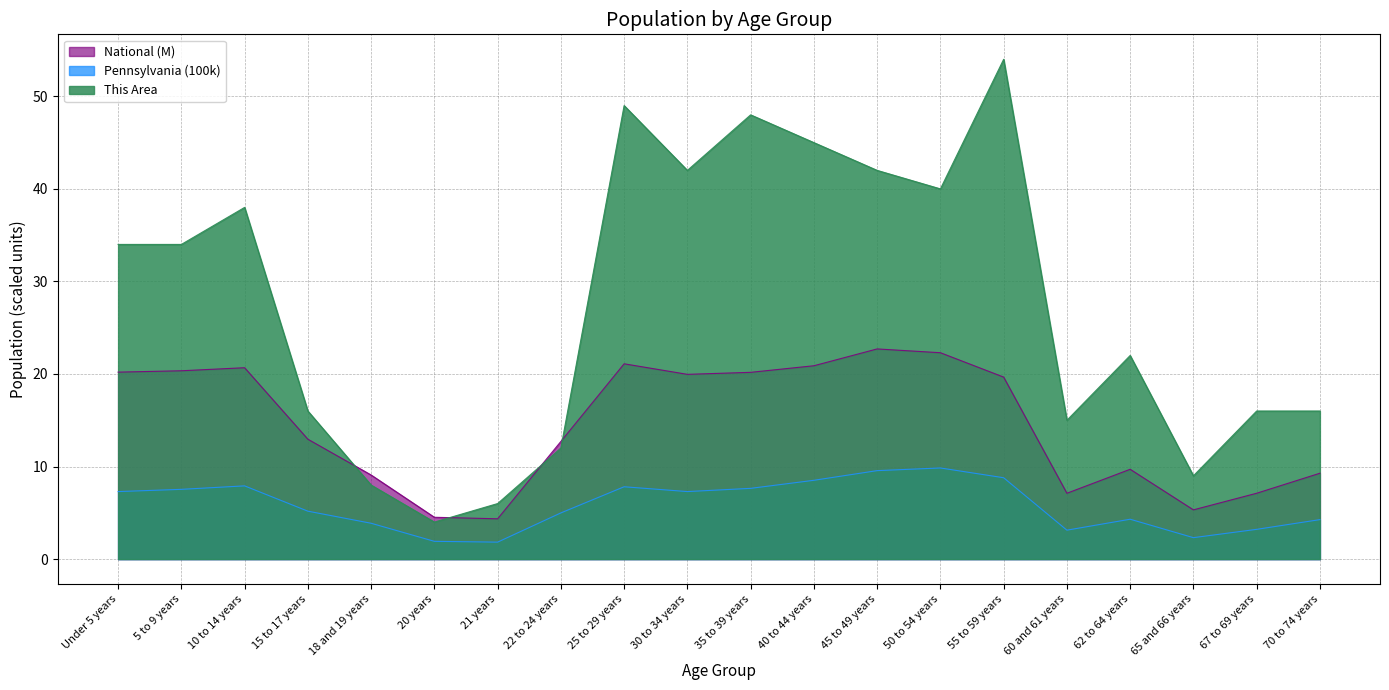

Is the value of This Area at 25 to 29 years greater than the value of Pennsylvania at 67 to 69 years?

Yes